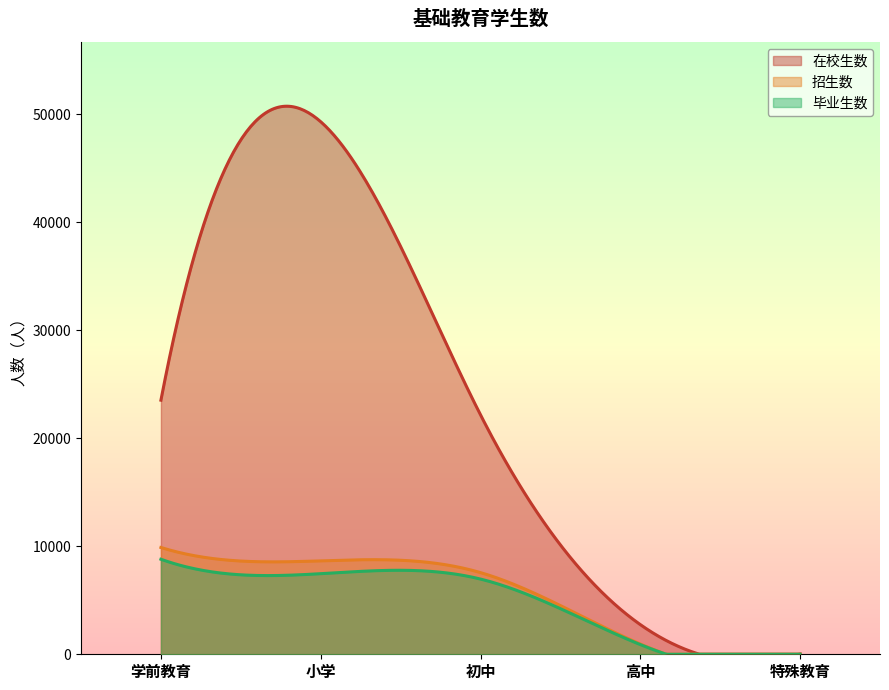

True or false: 在校生数 has more than 1 interior local peaks.

False